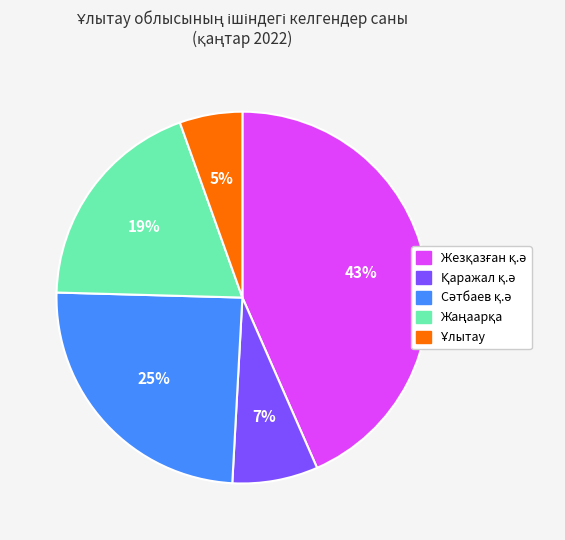

Is there a majority slice in this chart?

No